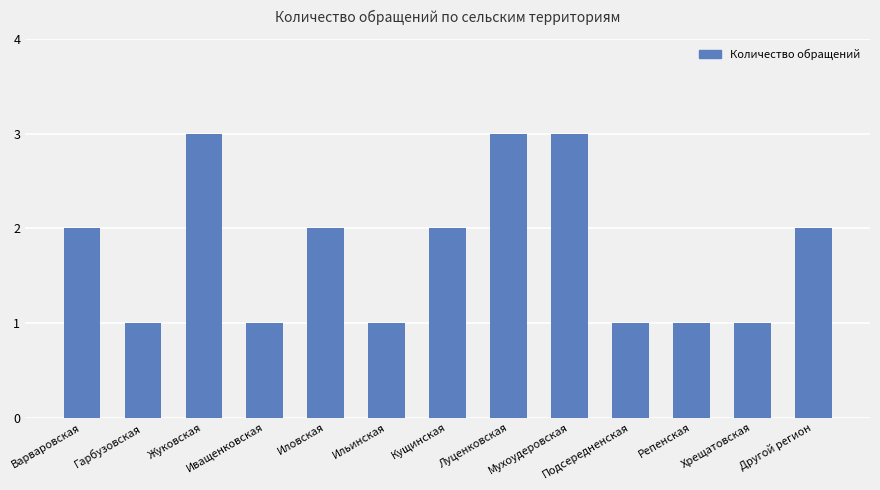

The value at Жуковская is 1. True or false?

False